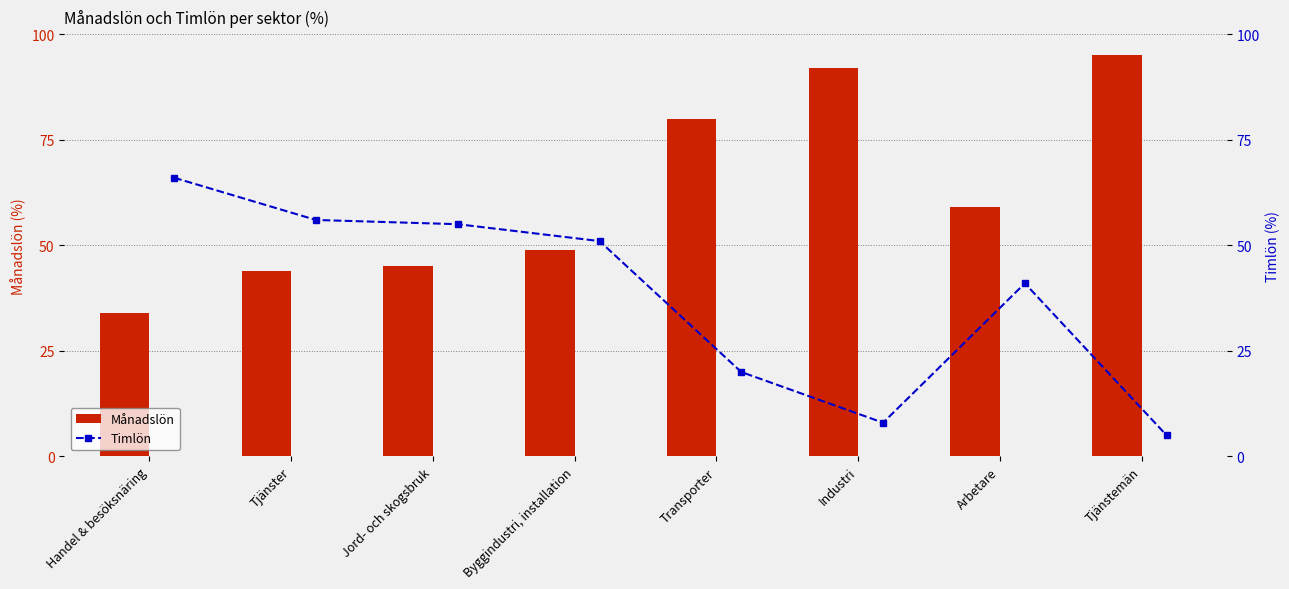

Reading left to right, transcribe all the data shown in this chart.

Månadslön: 34	44	45	49	80	92	59	95
Timlön: 66	56	55	51	20	8	41	5